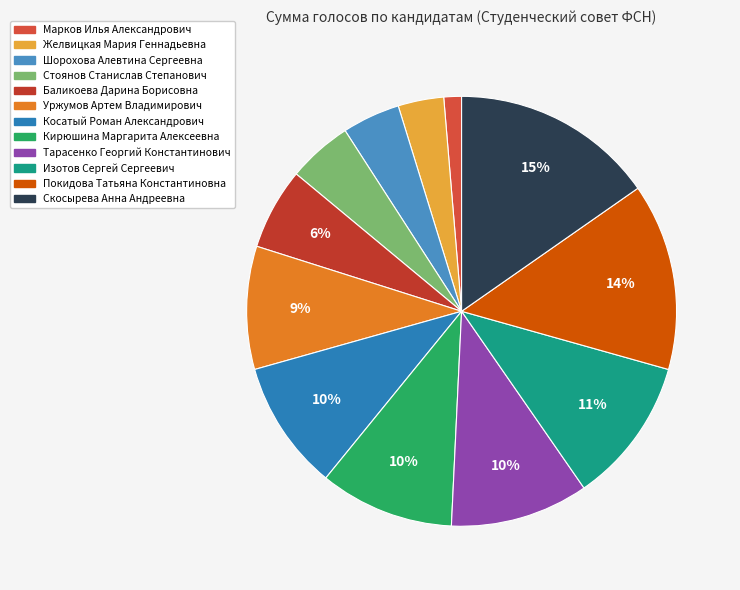

What is the largest slice in the pie chart?

Скосырева Анна Андреевна